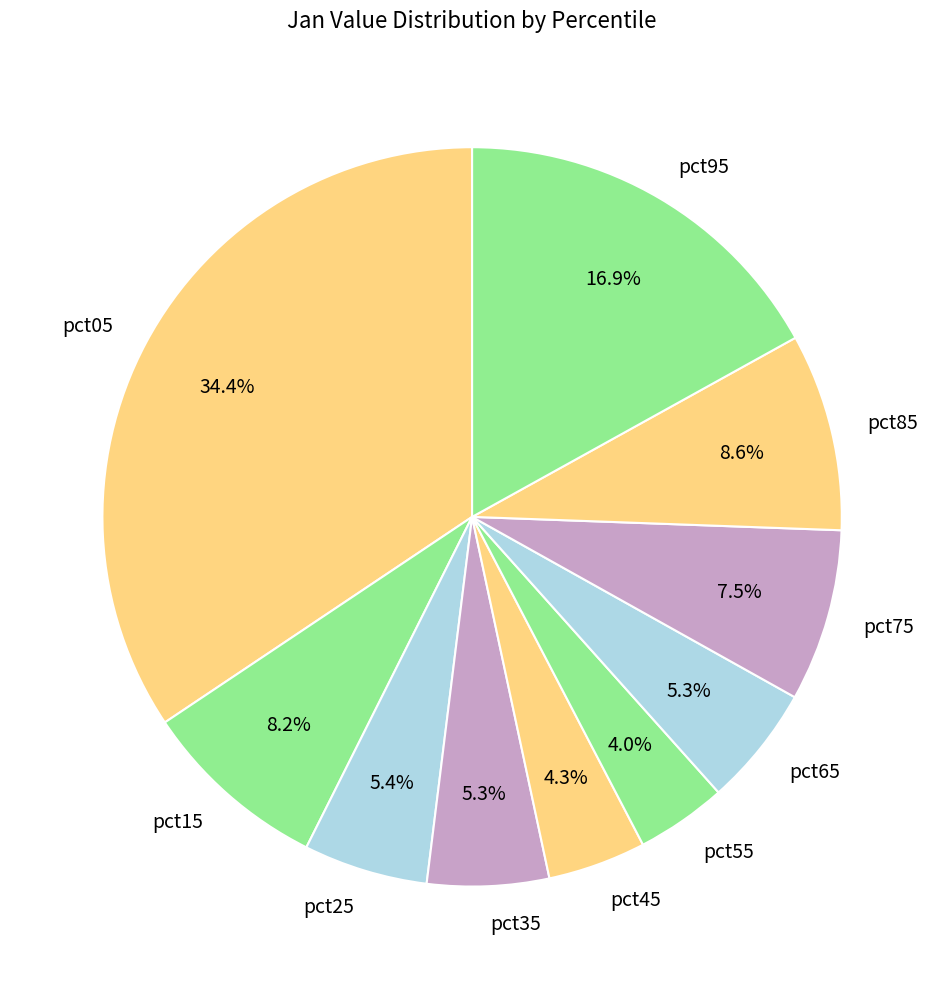

To the nearest percent, what percentage of the pie is pct35?

5%